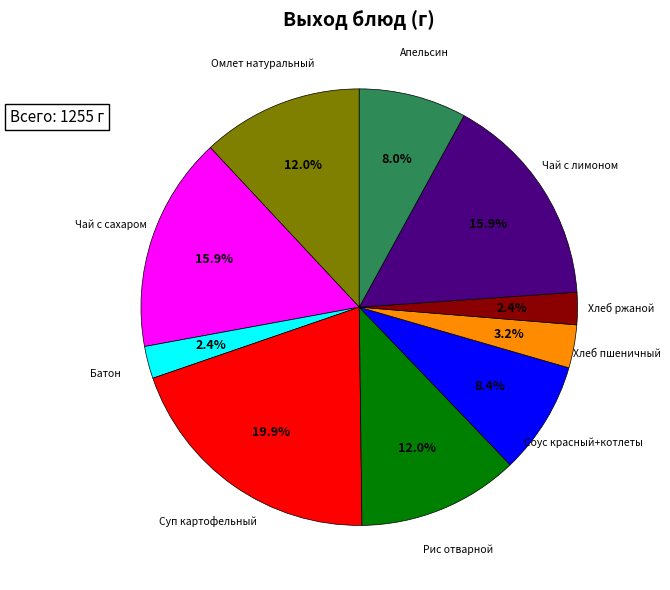

Is there a majority slice in this chart?

No